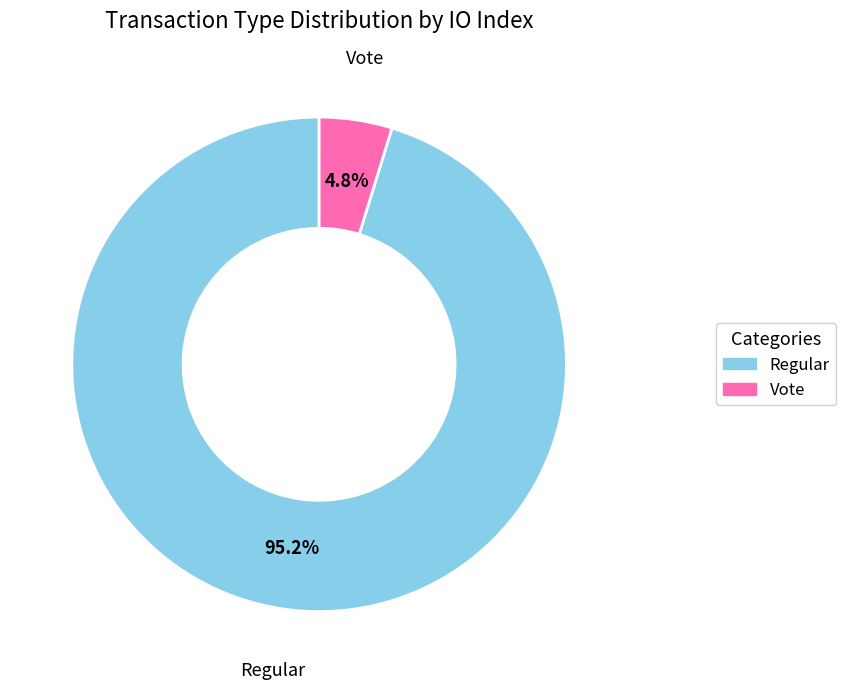

Count the number of slices in the pie.

2